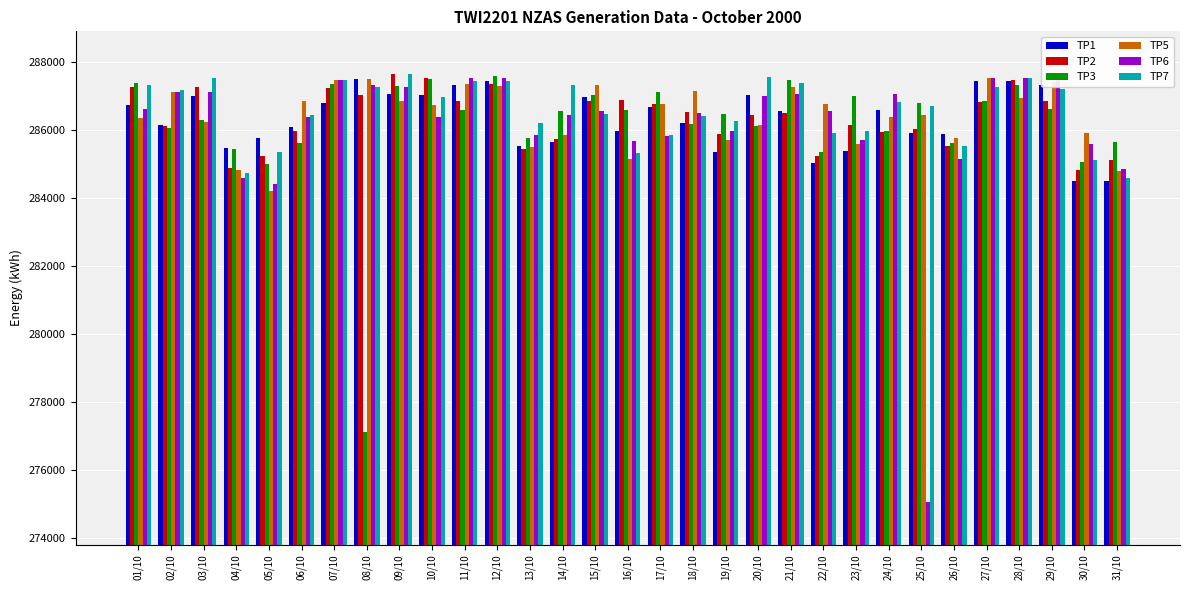

What is the total value across all series at 20/10?

1720240